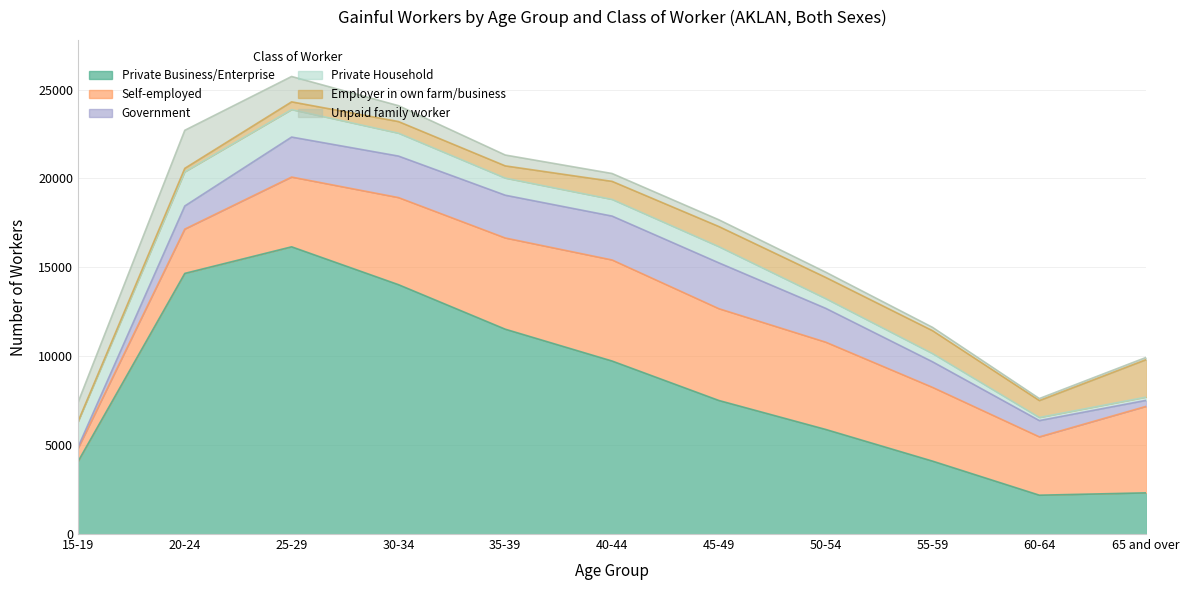

What is the difference between the highest and lowest values at 25-29?

15719